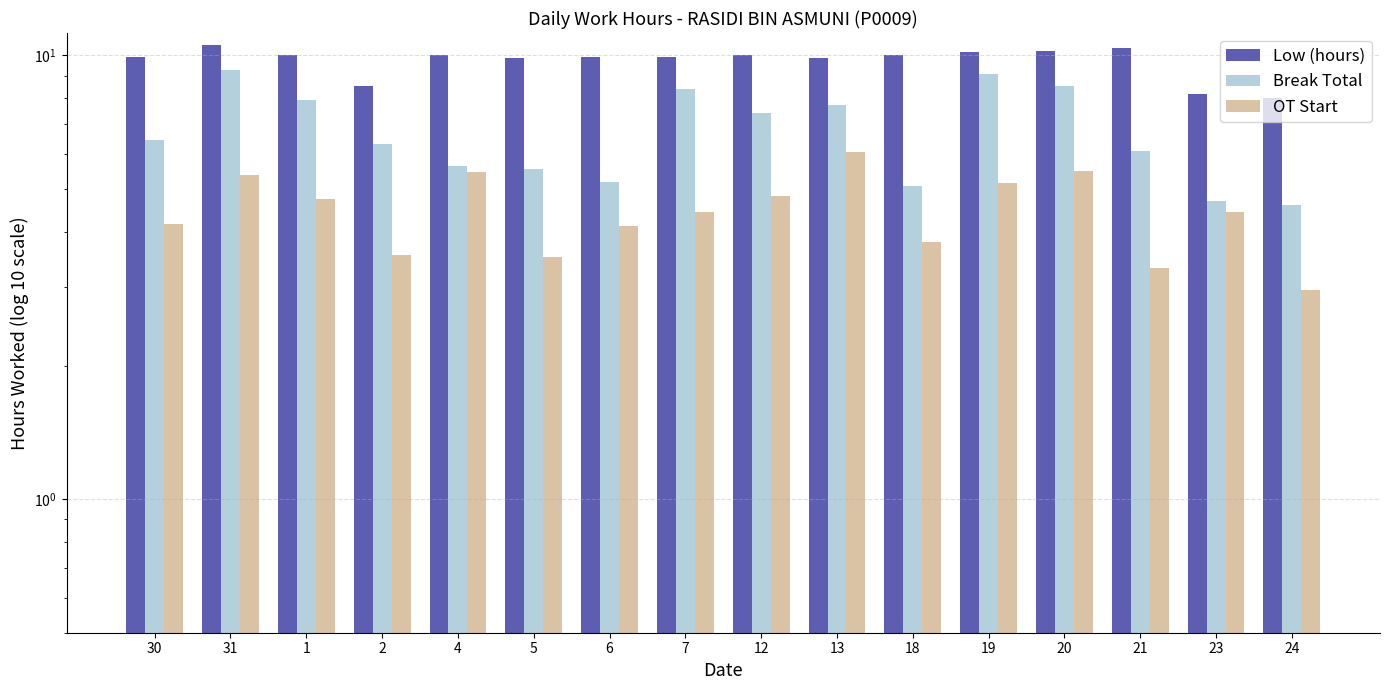

What is the label of the 9th bar from the right?

7